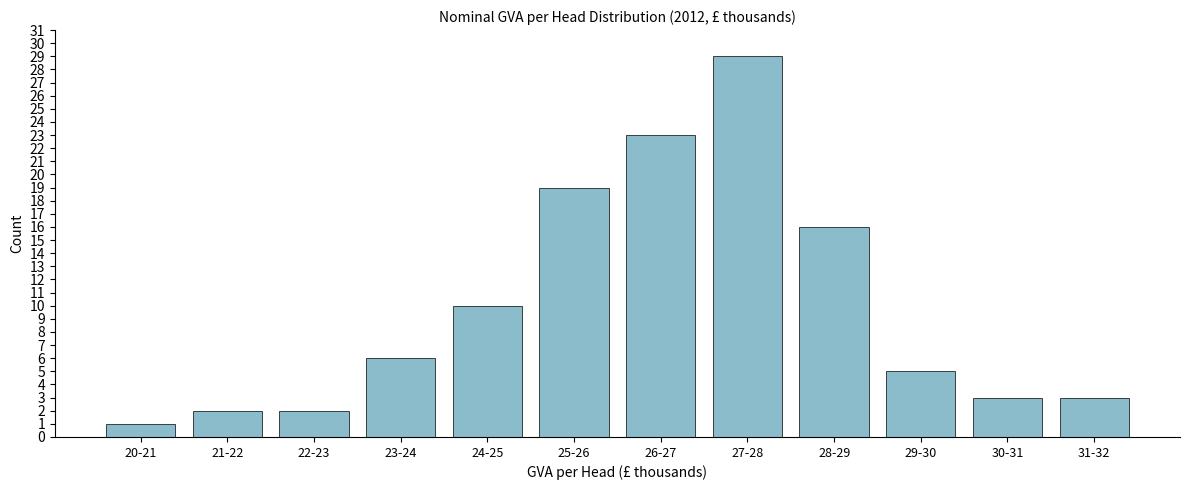

Reading left to right, extract all data points from this chart.

20-21=1	21-22=2	22-23=2	23-24=6	24-25=10	25-26=19	26-27=23	27-28=29	28-29=16	29-30=5	30-31=3	31-32=3